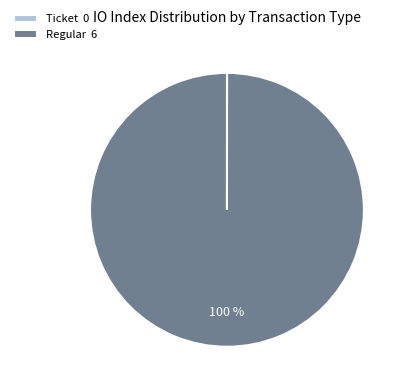

To the nearest percent, what is the difference between the largest and smallest slice percentages?

100%